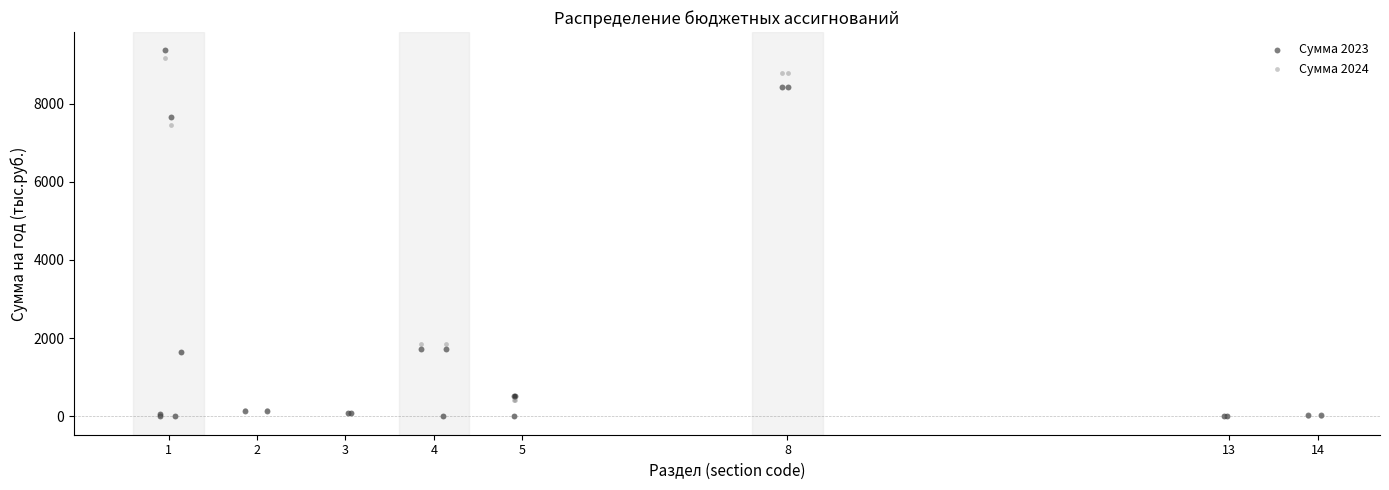

Which series has the largest Y range (max minus min)?

Сумма 2023